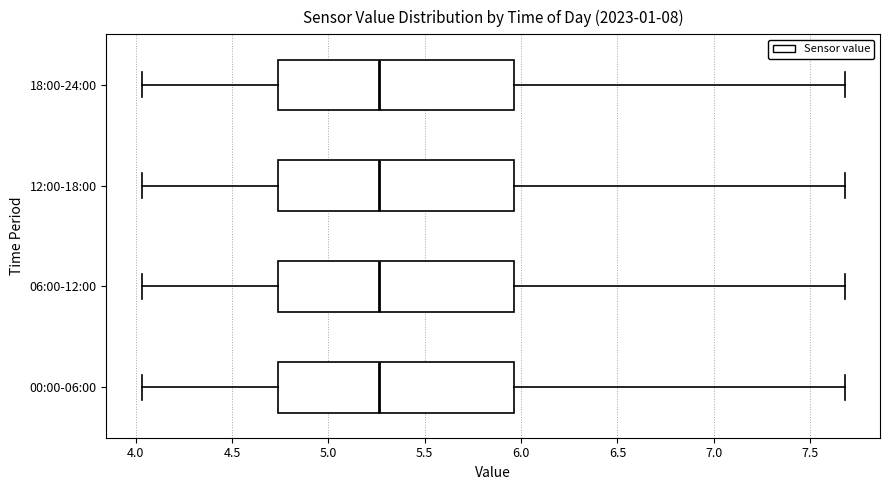

Reading bottom to top, transcribe this box plot: for each box, give where its median line is, the range the box spans, and where its two whiskers end, as read against the x-axis. The values are not printed on the chart, so give them approximately, as read against the axis.

00:00-06:00: median 5.25, box 4.75 to 5.95, whiskers 4.05 to 7.70
06:00-12:00: median 5.25, box 4.75 to 5.95, whiskers 4.05 to 7.70
12:00-18:00: median 5.25, box 4.75 to 5.95, whiskers 4.05 to 7.70
18:00-24:00: median 5.25, box 4.75 to 5.95, whiskers 4.05 to 7.70